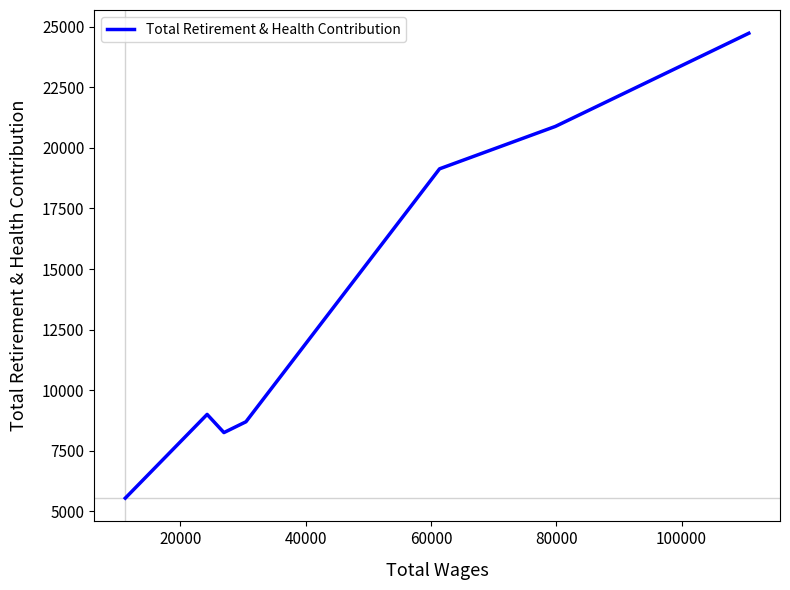

What is the difference between the second highest and minimum values?

15336